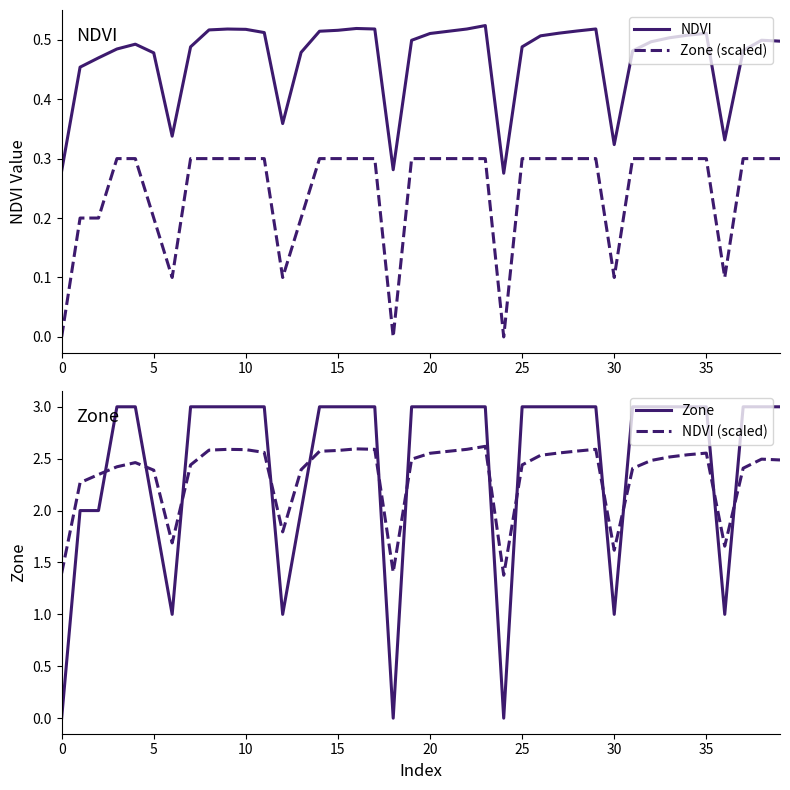

True or false: Zone and NDVI (scaled) intersect in this chart.

True